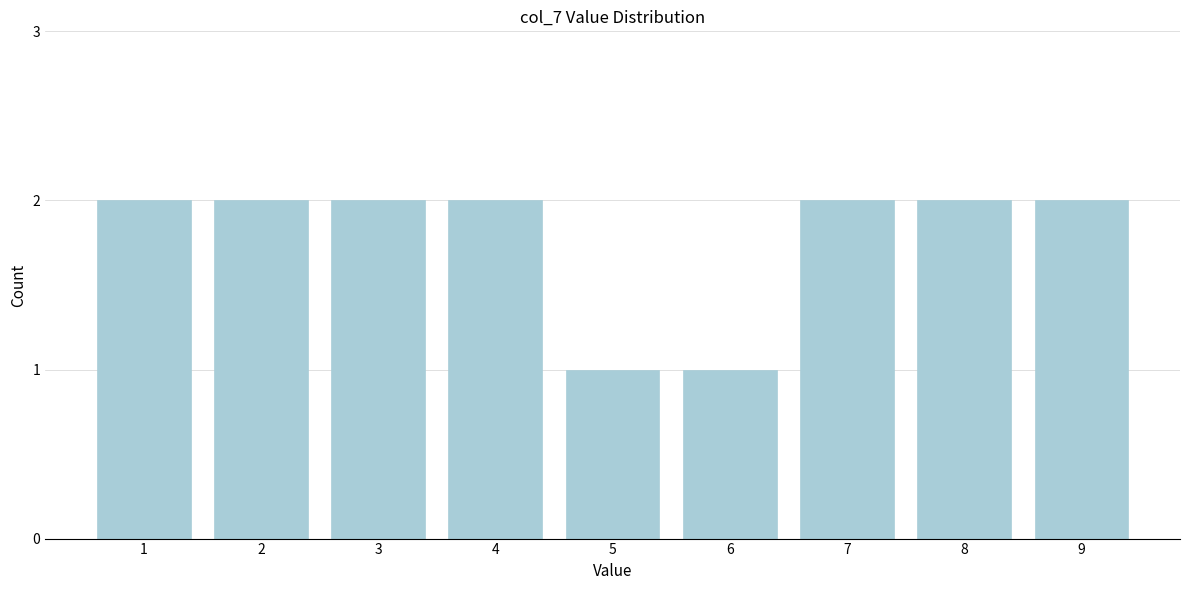

Reading left to right, extract all data points from this chart.

1=2	2=2	3=2	4=2	5=1	6=1	7=2	8=2	9=2